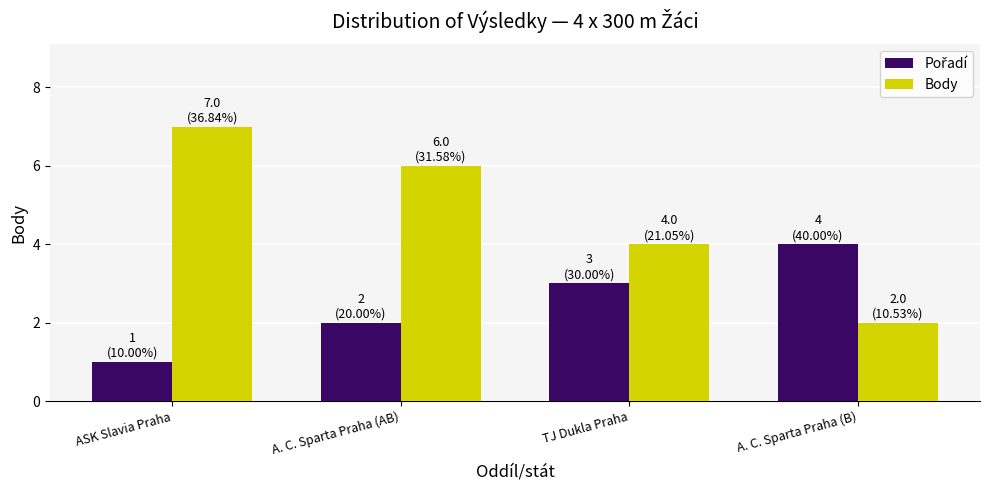

What is the difference between the second highest and second lowest values in the Body series?

2